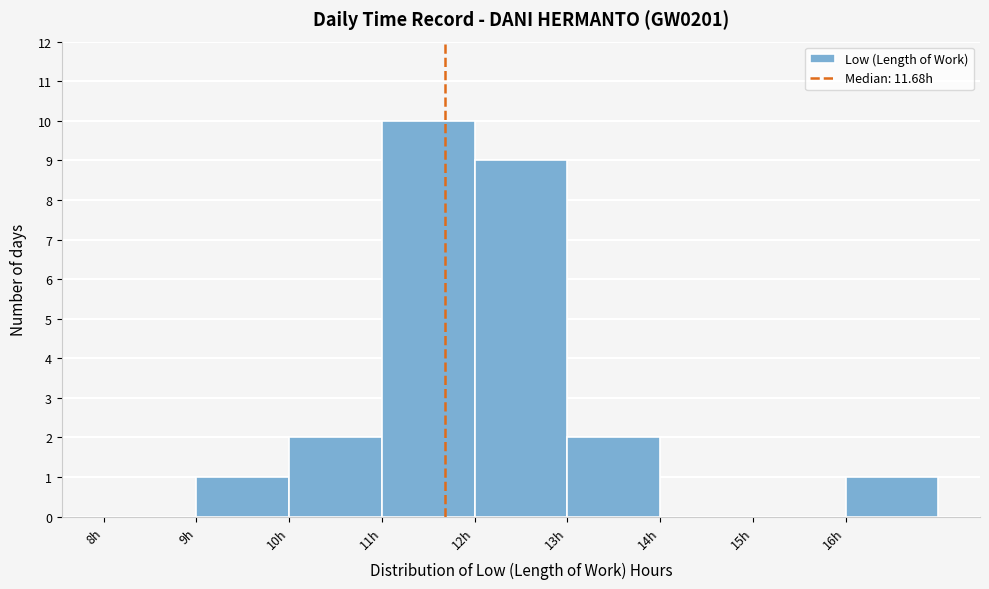

Reading left to right, transcribe this chart: for each bar, give the range it covers on the x-axis and its height. The values are not printed on the chart, so give them approximately, as read against the axis.

8 to 9: 0
9 to 10: 1
10 to 11: 2
11 to 12: 10
12 to 13: 9
13 to 14: 2
14 to 15: 0
15 to 16: 0
16 to 17: 1